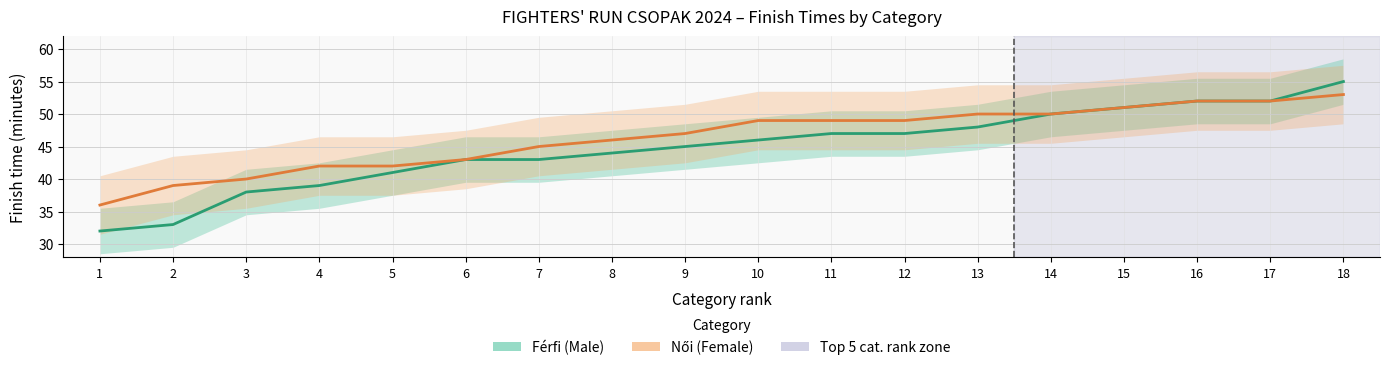

How many lines are shown in the chart?

2